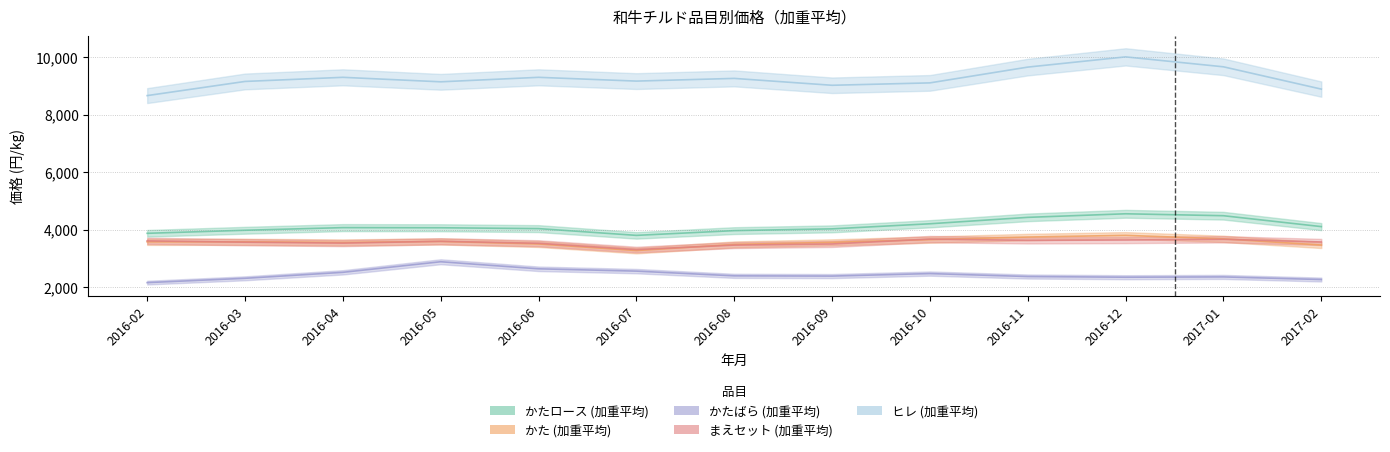

How many categories are shown in the chart?

13